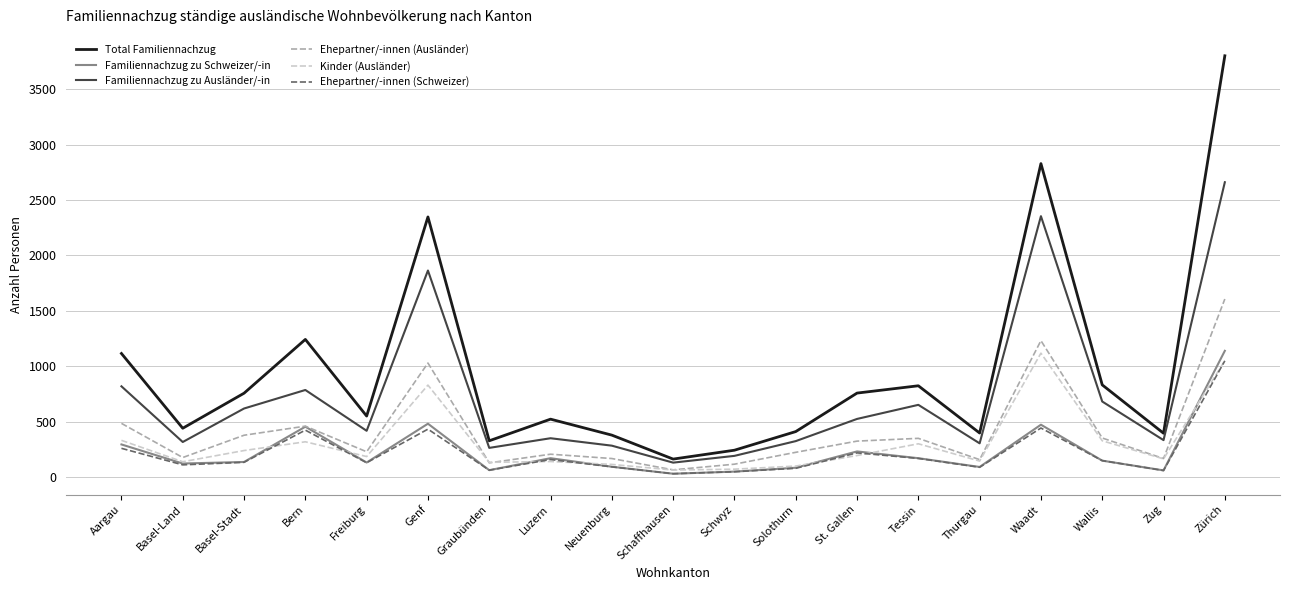

What are all the series names shown in the legend?

Total Familiennachzug, Familiennachzug zu Schweizer/-in, Familiennachzug zu Ausländer/-in, Ehepartner/-innen (Ausländer), Kinder (Ausländer), Ehepartner/-innen (Schweizer)